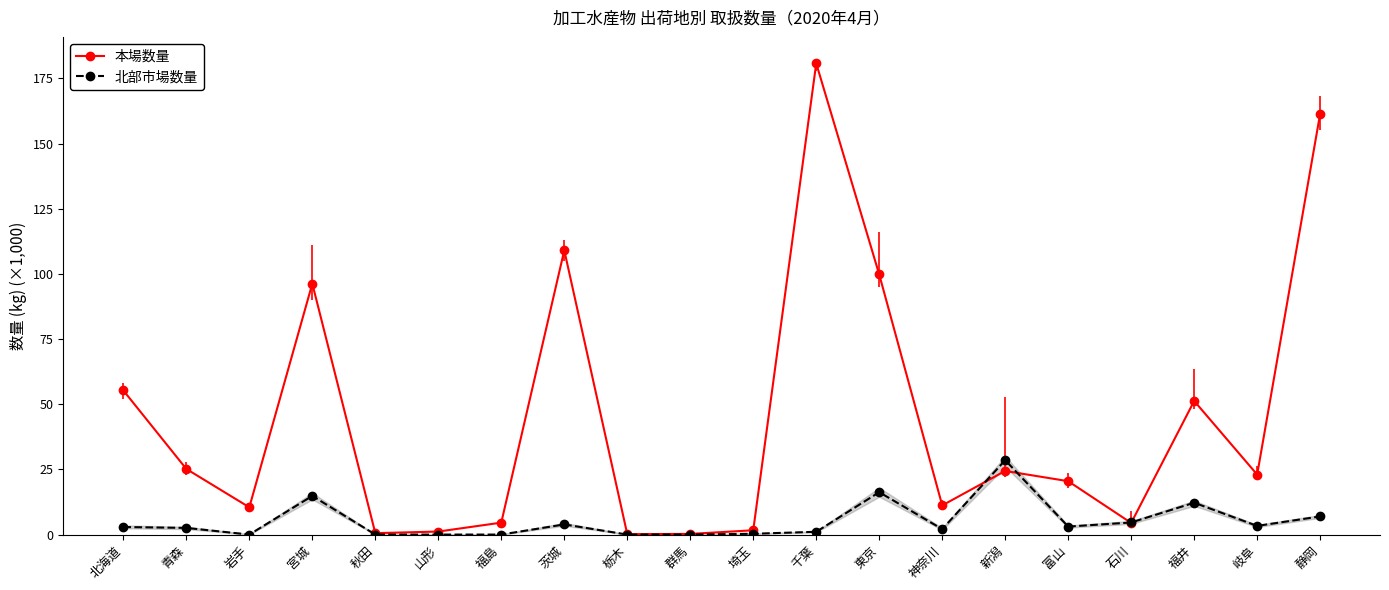

True or false: 北部市場数量 and 本場数量 cross at least once.

True